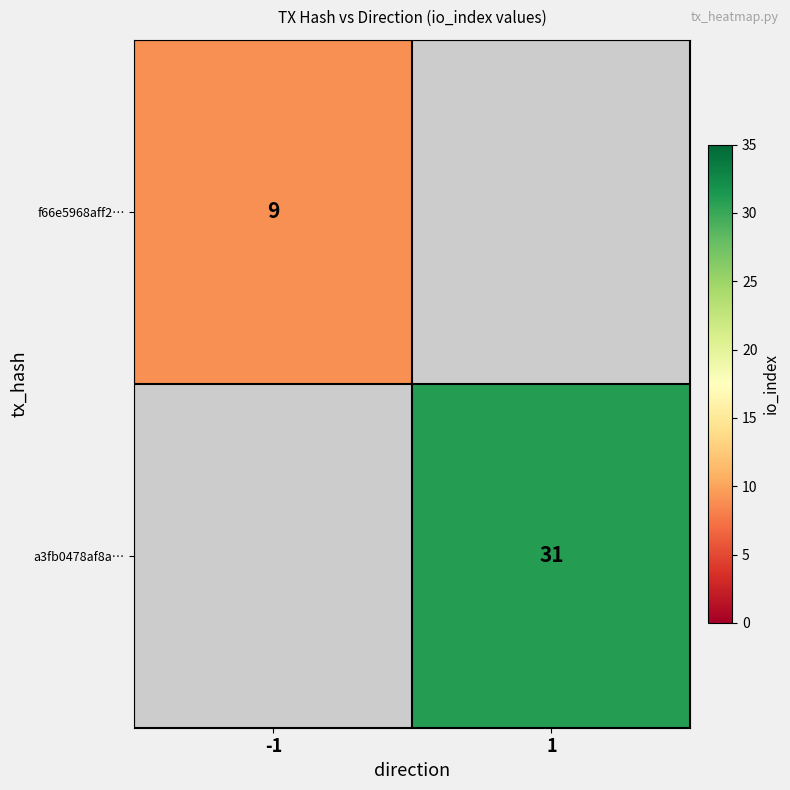

The value of a3fb0478af8a… at 1 is 42. True or false?

False